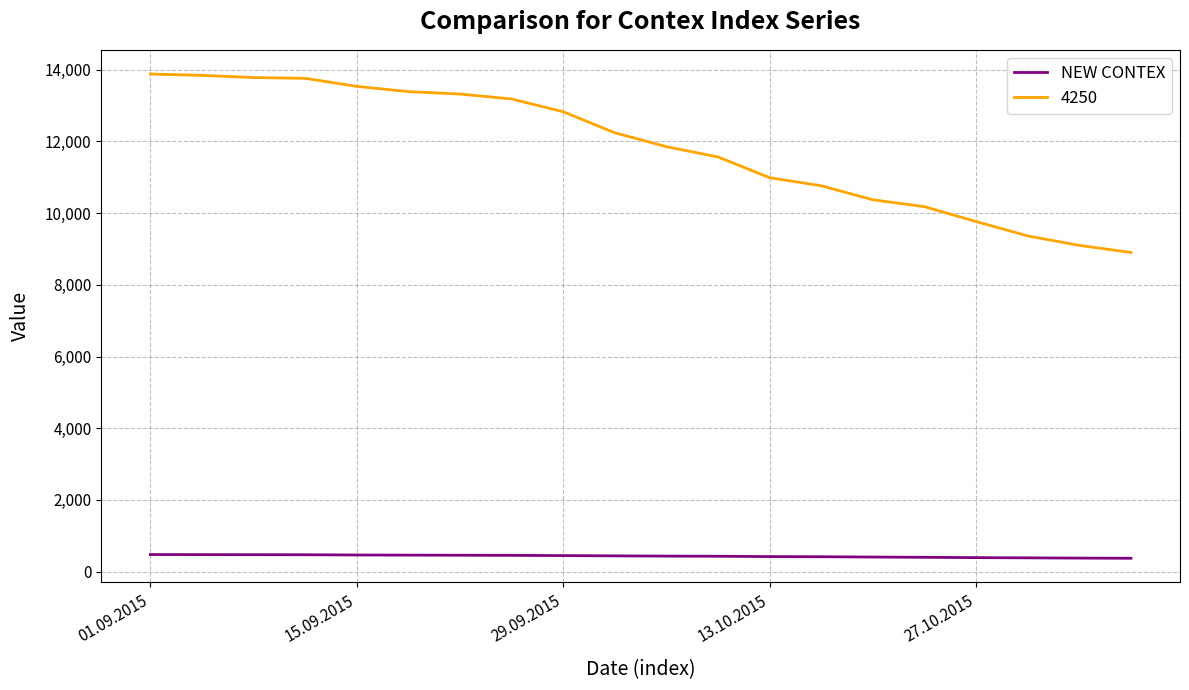

How many distinct data groups are displayed?

2